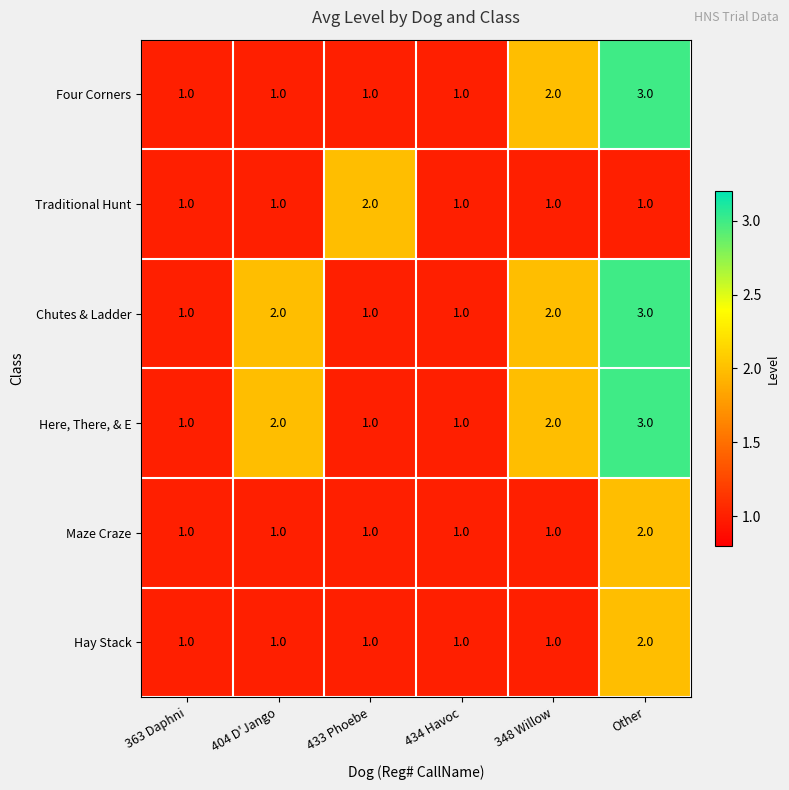

How many distinct data groups are displayed?

6